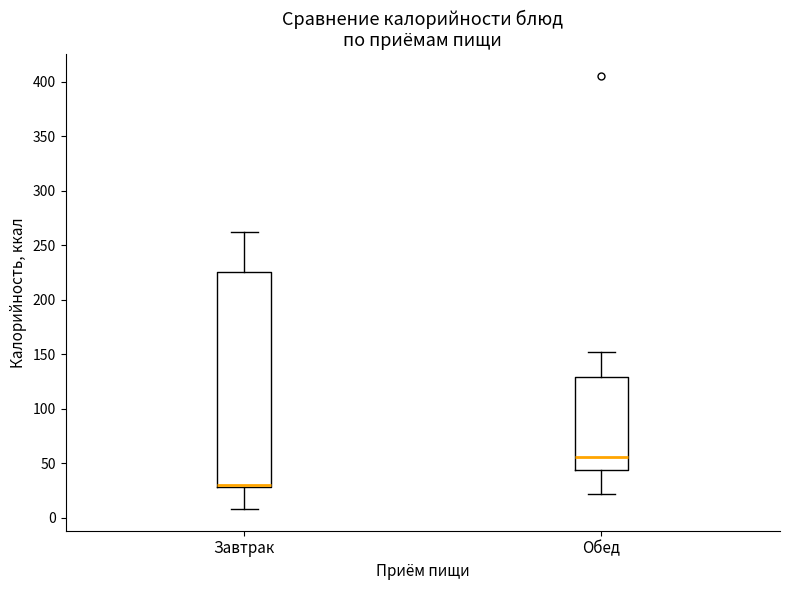

Reading left to right, read every box against the y-axis: the position of its median line, the range the box covers, and the ends of its whiskers. The values are not printed on the chart, so give them approximately, as read against the axis.

Завтрак: median 30 (just above the box's lower edge), box 30 to 225, whiskers 10 to 265
Обед: median 55, box 45 to 130, whiskers 20 to 150